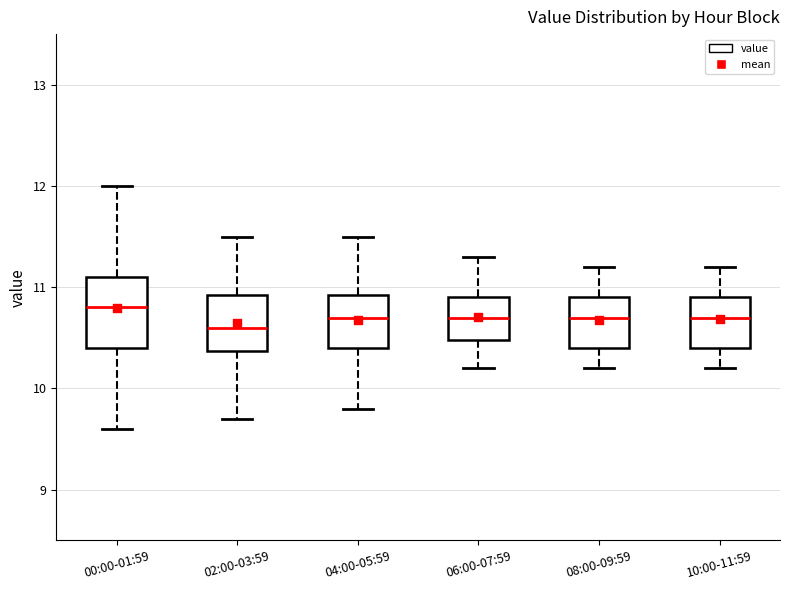

Reading left to right, read every box against the y-axis: the position of its median line, the range the box covers, and the ends of its whiskers. The values are not printed on the chart, so give them approximately, as read against the axis.

00:00-01:59: median 10.8, box 10.4 to 11.1, whiskers 9.6 to 12.0
02:00-03:59: median 10.6, box 10.4 to 10.9, whiskers 9.7 to 11.5
04:00-05:59: median 10.7, box 10.4 to 10.9, whiskers 9.8 to 11.5
06:00-07:59: median 10.7, box 10.5 to 10.9, whiskers 10.2 to 11.3
08:00-09:59: median 10.7, box 10.4 to 10.9, whiskers 10.2 to 11.2
10:00-11:59: median 10.7, box 10.4 to 10.9, whiskers 10.2 to 11.2